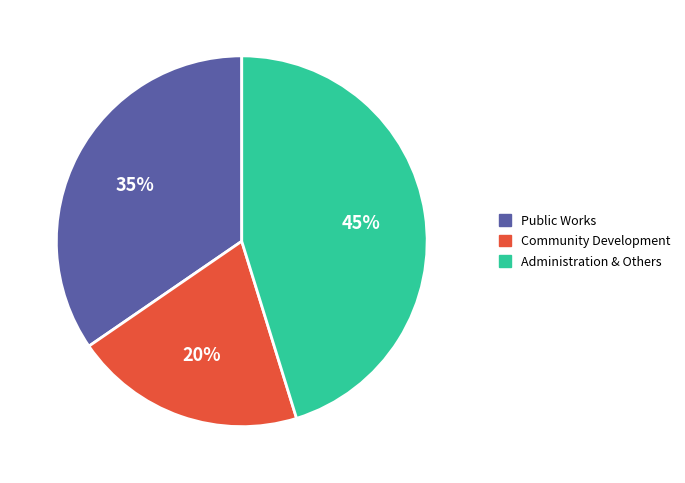

Does any single category account for the majority?

No